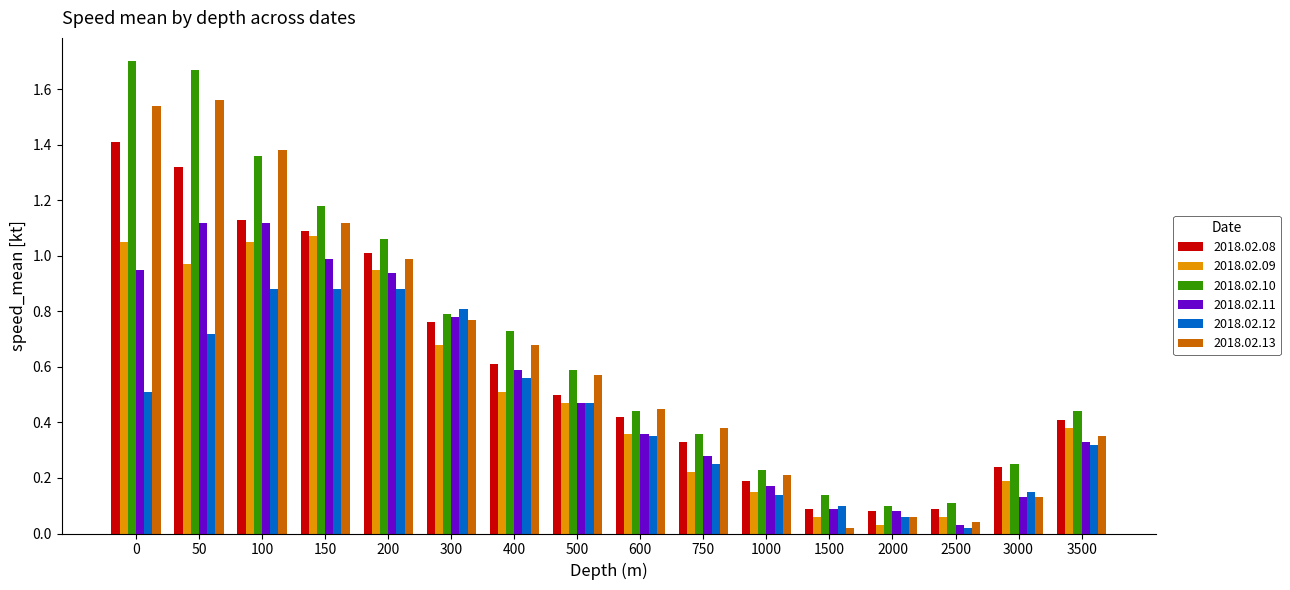

Between 300 and 1000, which series saw the biggest shift?

2018.02.12